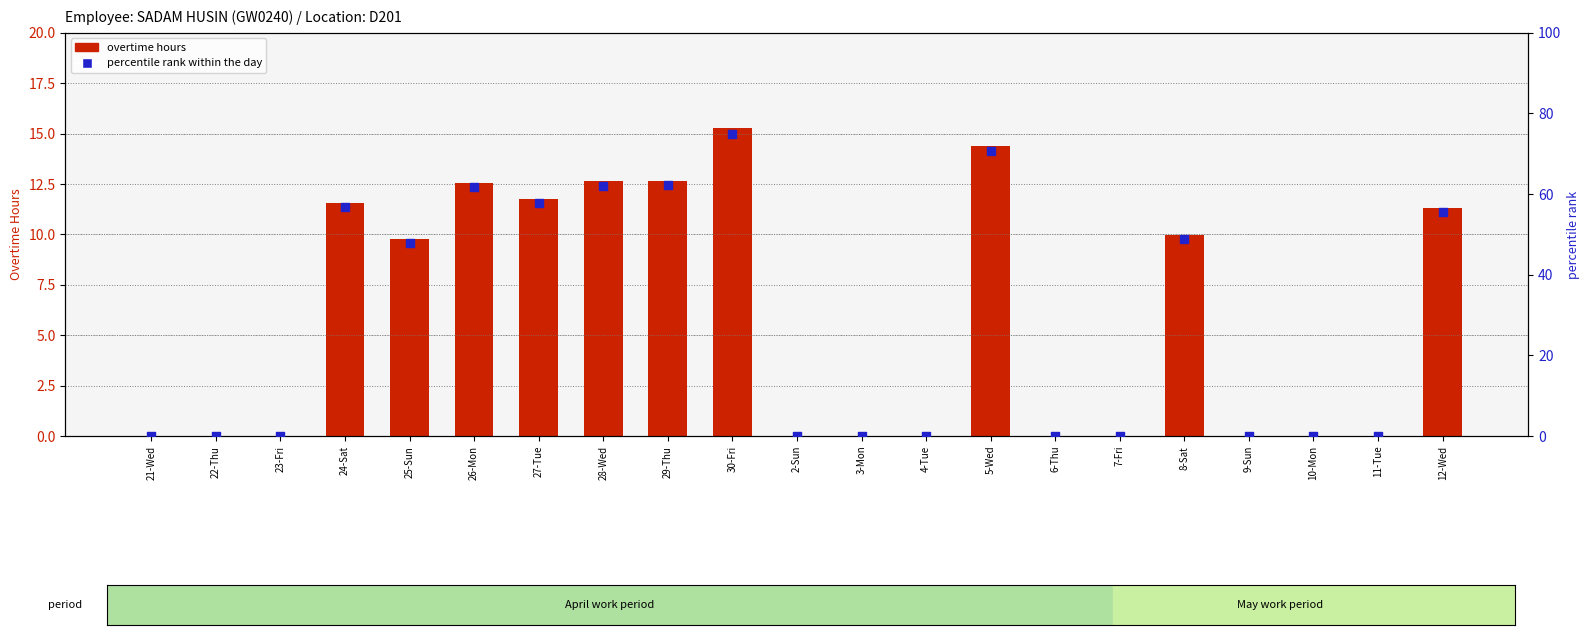

At which category is the sum across all series the highest?

30-Fri